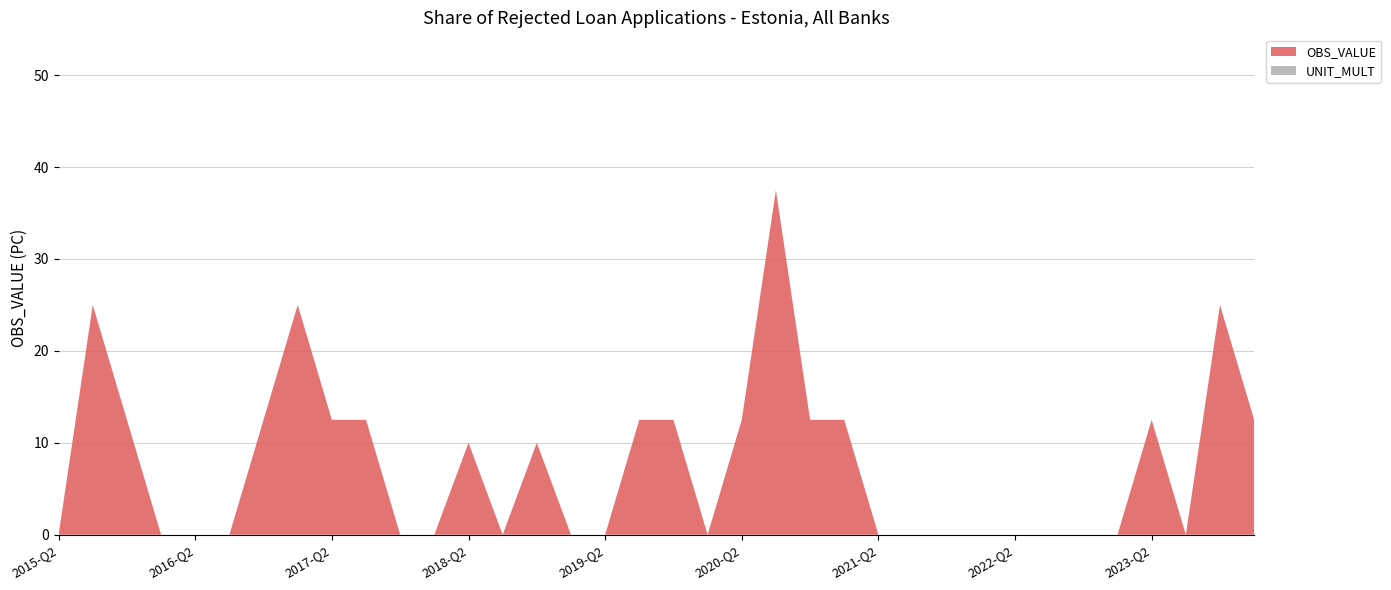

Reading left to right, list all the values displayed in this chart.

OBS_VALUE: 2015-Q2=0.0	2015-Q3=25.0	2015-Q4=12.5	2016-Q1=0.0	2016-Q2=0.0	2016-Q3=0.0	2016-Q4=12.5	2017-Q1=25.0	2017-Q2=12.5	2017-Q3=12.5	2017-Q4=0.0	2018-Q1=0.0	2018-Q2=10.0	2018-Q3=0.0	2018-Q4=10.0	2019-Q1=0.0	2019-Q2=0.0	2019-Q3=12.5	2019-Q4=12.5	2020-Q1=0.0	2020-Q2=12.5	2020-Q3=37.5	2020-Q4=12.5	2021-Q1=12.5	2021-Q2=0.0	2021-Q3=0.0	2021-Q4=0.0	2022-Q1=0.0	2022-Q2=0.0	2022-Q3=0.0	2022-Q4=0.0	2023-Q1=0.0	2023-Q2=12.5	2023-Q3=0.0	2023-Q4=25.0	2024-Q1=12.5
UNIT_MULT: 2015-Q2=0.0	2015-Q3=0.0	2015-Q4=0.0	2016-Q1=0.0	2016-Q2=0.0	2016-Q3=0.0	2016-Q4=0.0	2017-Q1=0.0	2017-Q2=0.0	2017-Q3=0.0	2017-Q4=0.0	2018-Q1=0.0	2018-Q2=0.0	2018-Q3=0.0	2018-Q4=0.0	2019-Q1=0.0	2019-Q2=0.0	2019-Q3=0.0	2019-Q4=0.0	2020-Q1=0.0	2020-Q2=0.0	2020-Q3=0.0	2020-Q4=0.0	2021-Q1=0.0	2021-Q2=0.0	2021-Q3=0.0	2021-Q4=0.0	2022-Q1=0.0	2022-Q2=0.0	2022-Q3=0.0	2022-Q4=0.0	2023-Q1=0.0	2023-Q2=0.0	2023-Q3=0.0	2023-Q4=0.0	2024-Q1=0.0